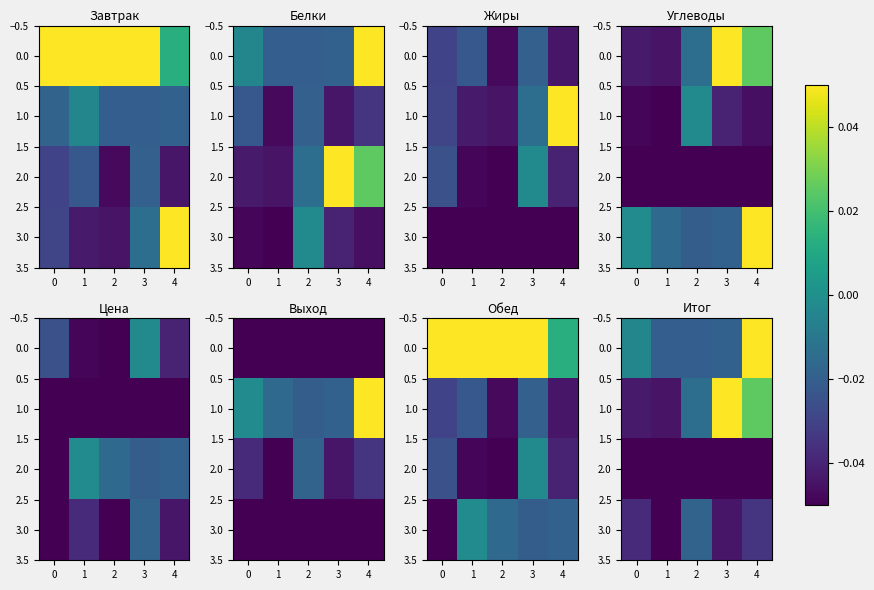

The 0.0 series shows -0.6 at 3. True or false?

False